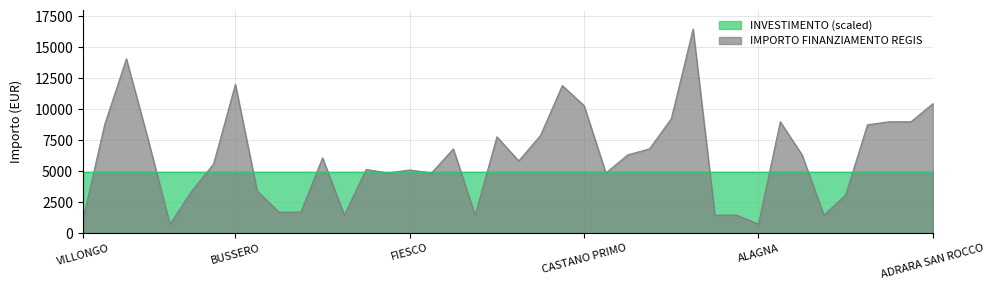

How many categories are shown in the chart?

40